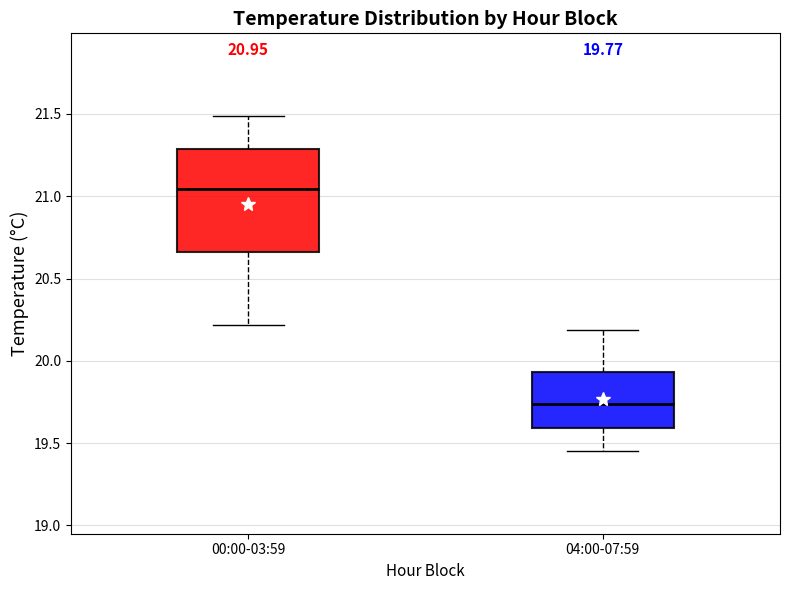

Which box has the highest median line?

00:00-03:59